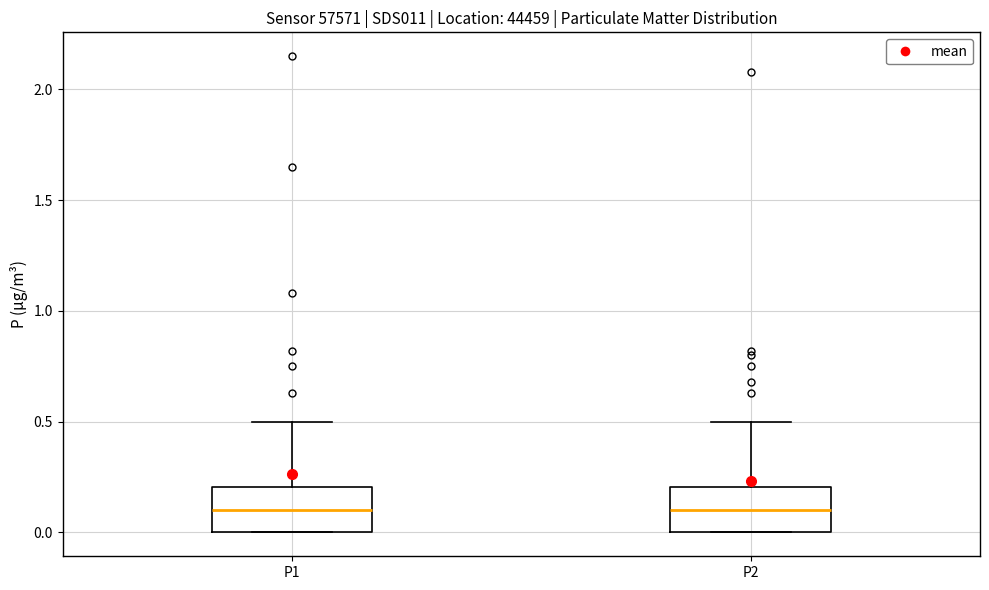

Reading left to right, read every box against the y-axis: the position of its median line, the range the box covers, and the ends of its whiskers. The values are not printed on the chart, so give them approximately, as read against the axis.

P1: median 0.1, box 0.0 to 0.2, whiskers 0.0 to 0.5
P2: median 0.1, box 0.0 to 0.2, whiskers 0.0 to 0.5